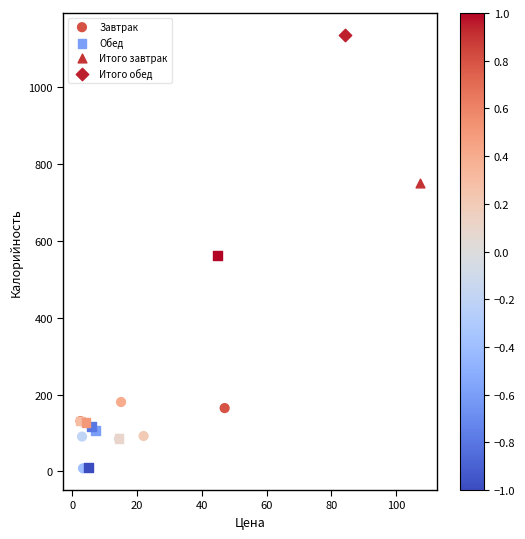

Which series contains the highest Y value?

Итого обед